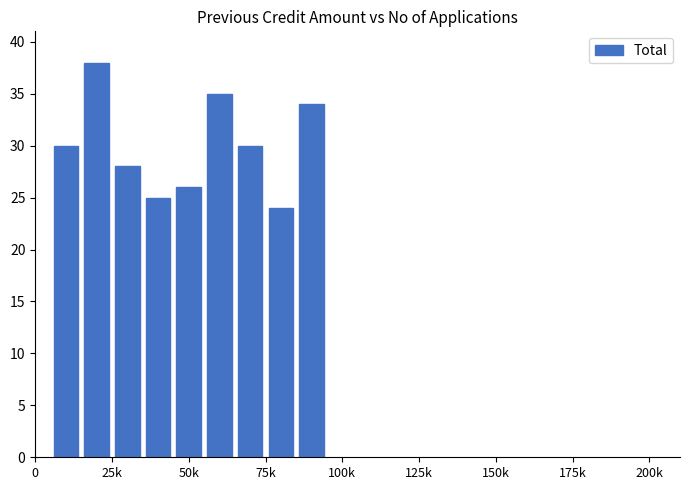

What is the difference between the maximum and minimum values?

14